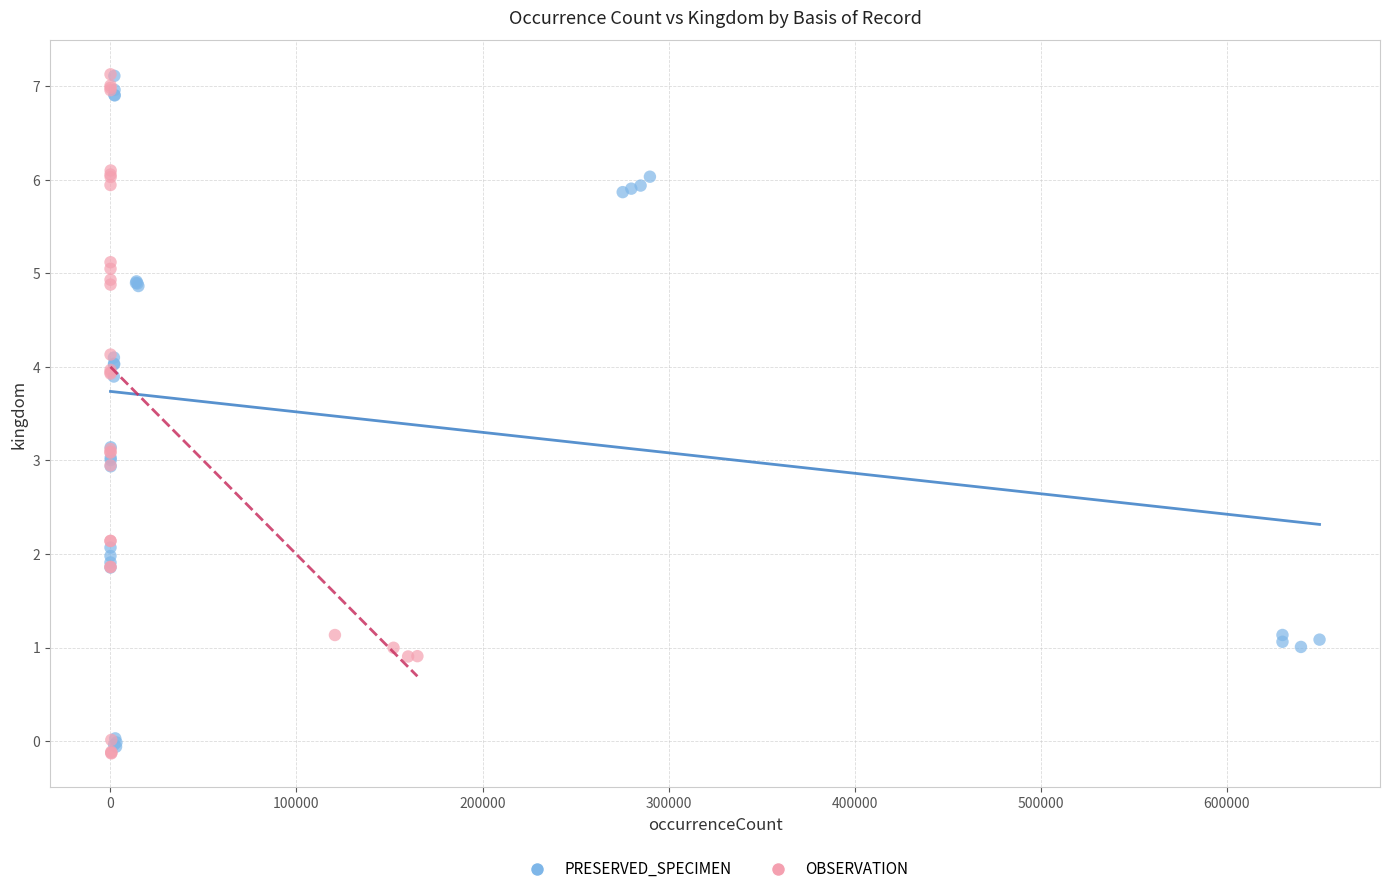

What are all the series names shown in the legend?

PRESERVED_SPECIMEN, OBSERVATION